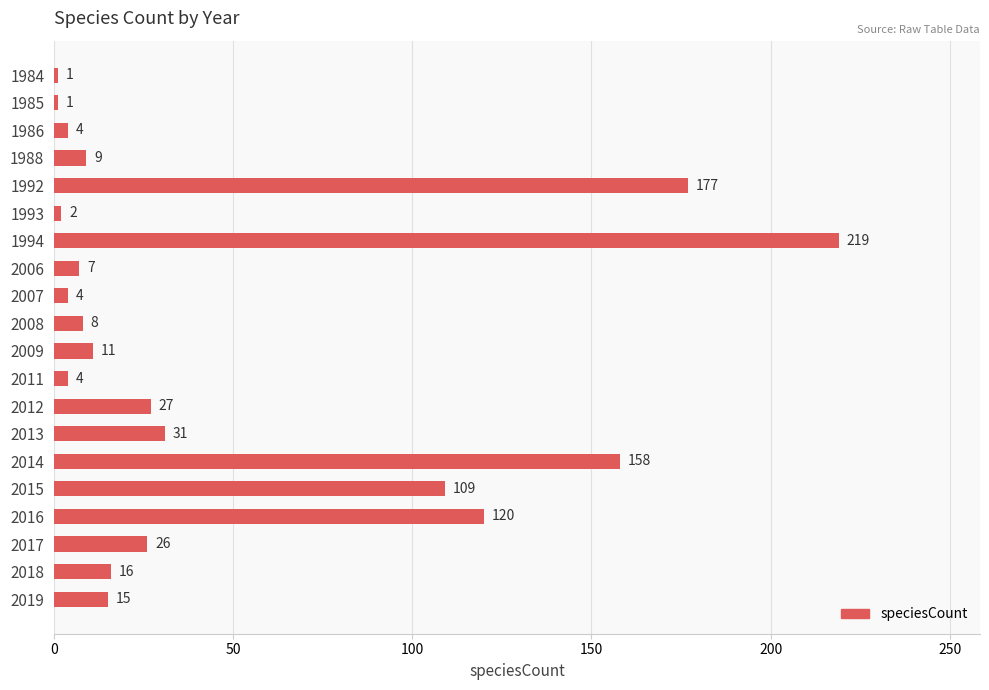

What is the sum of the values at 1993 and 2008?

10